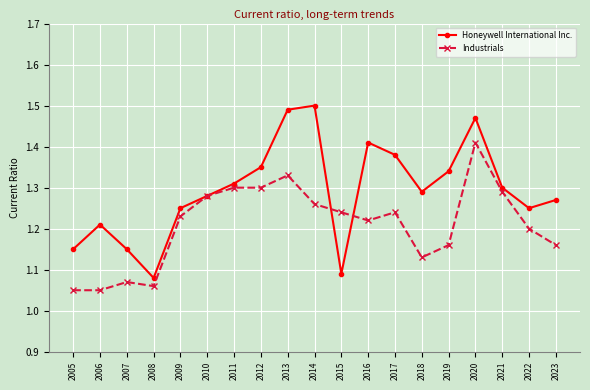

The value of Industrials at 2016 is 0.4. True or false?

False